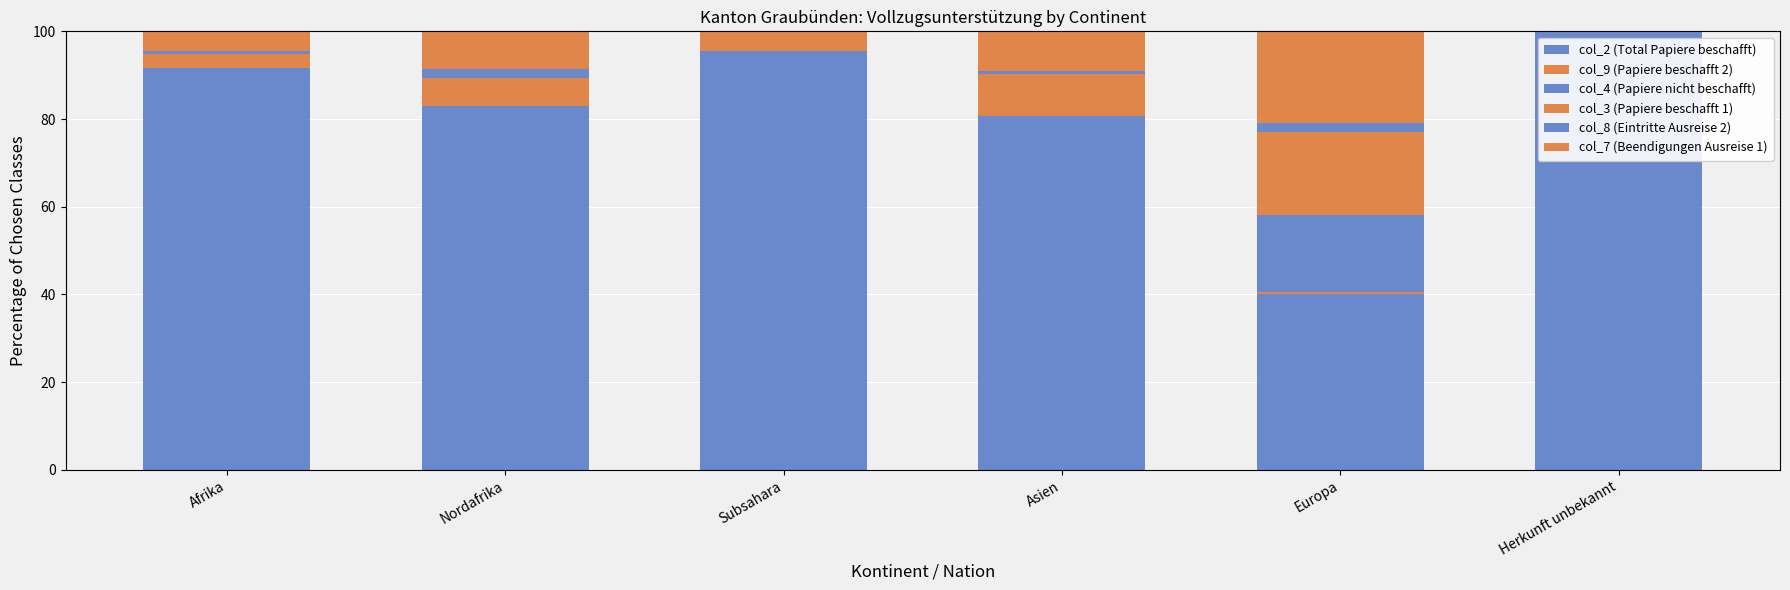

How many categories are shown in the chart?

6